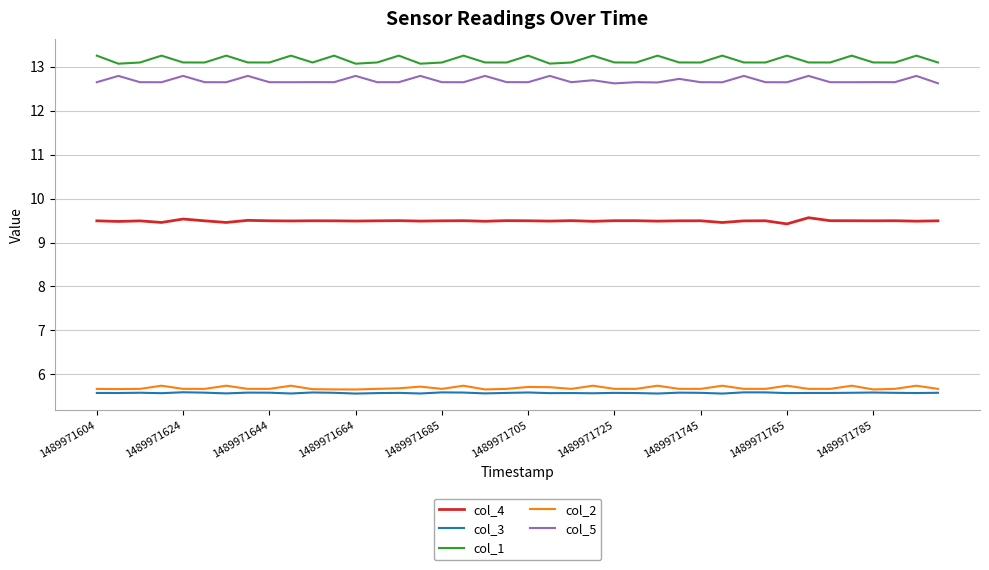

How many lines are shown in the chart?

5